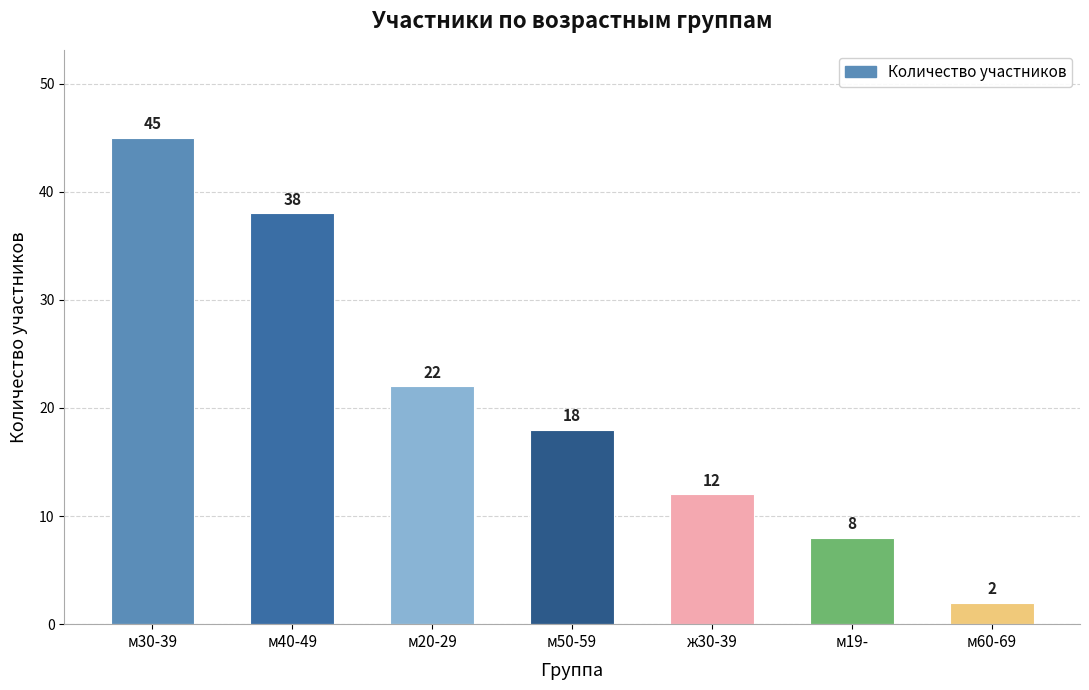

What position from the right is м40-49?

6